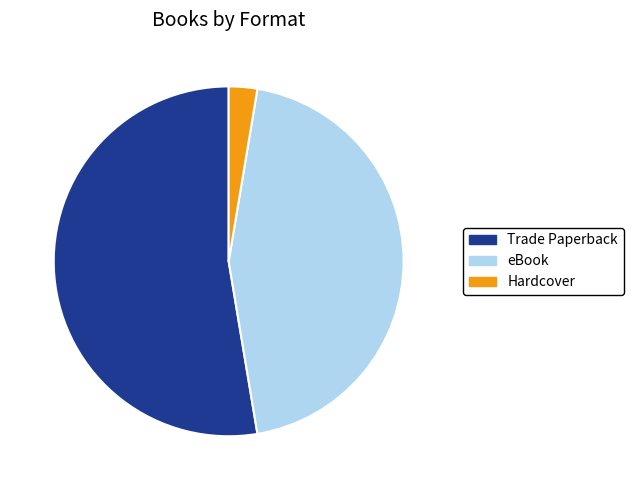

Between Hardcover and eBook, which is larger?

eBook